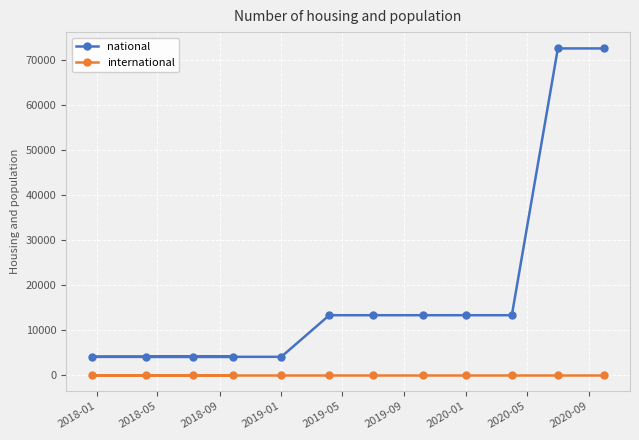

Rank the series by their average value, from highest to lowest.

national, international